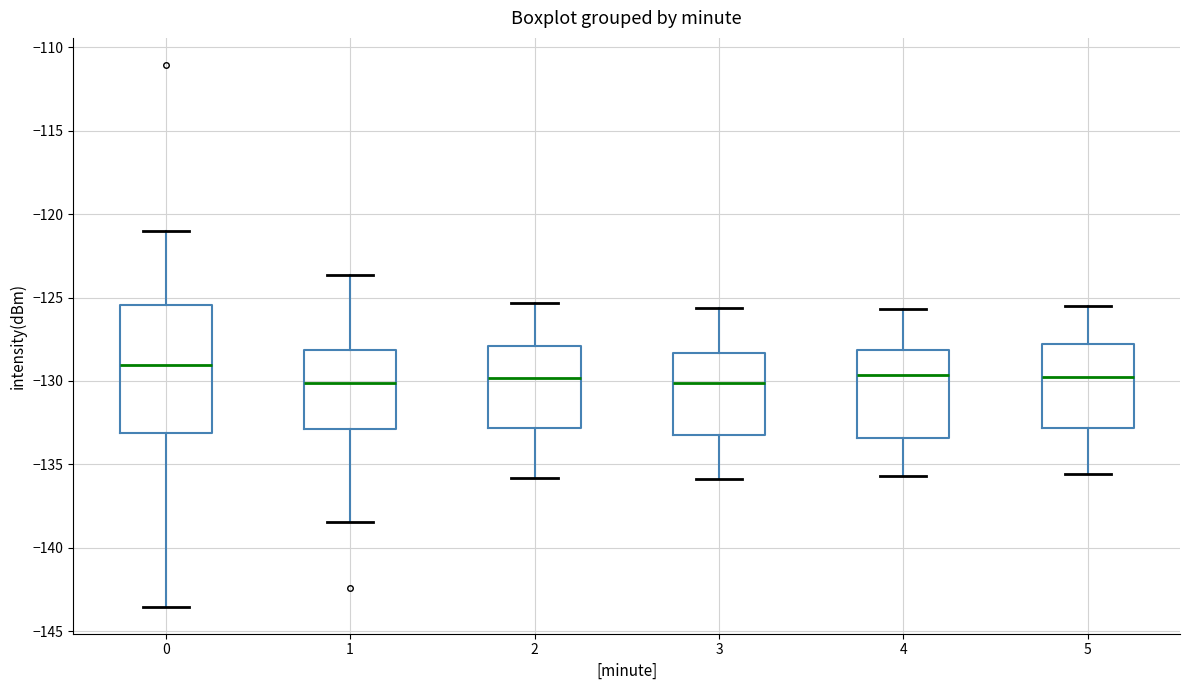

Reading left to right, read every box against the y-axis: the position of its median line, the range the box covers, and the ends of its whiskers. The values are not printed on the chart, so give them approximately, as read against the axis.

0: median -129.0, box -133.0 to -125.5, whiskers -143.5 to -121.0
1: median -130.0, box -133.0 to -128.0, whiskers -138.5 to -123.5
2: median -130.0, box -133.0 to -128.0, whiskers -136.0 to -125.5
3: median -130.0, box -133.0 to -128.5, whiskers -136.0 to -125.5
4: median -129.5, box -133.5 to -128.0, whiskers -135.5 to -125.5
5: median -129.5, box -133.0 to -128.0, whiskers -135.5 to -125.5